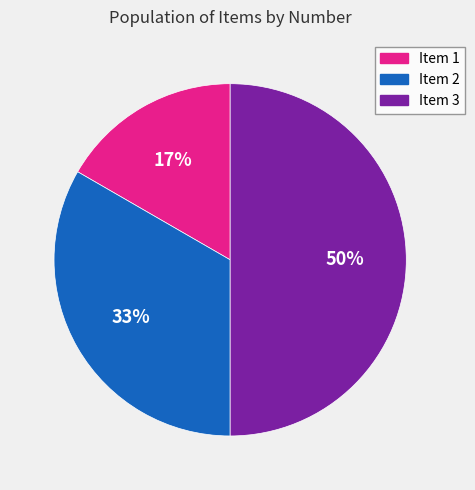

To the nearest percent, what is the average slice percentage?

33%